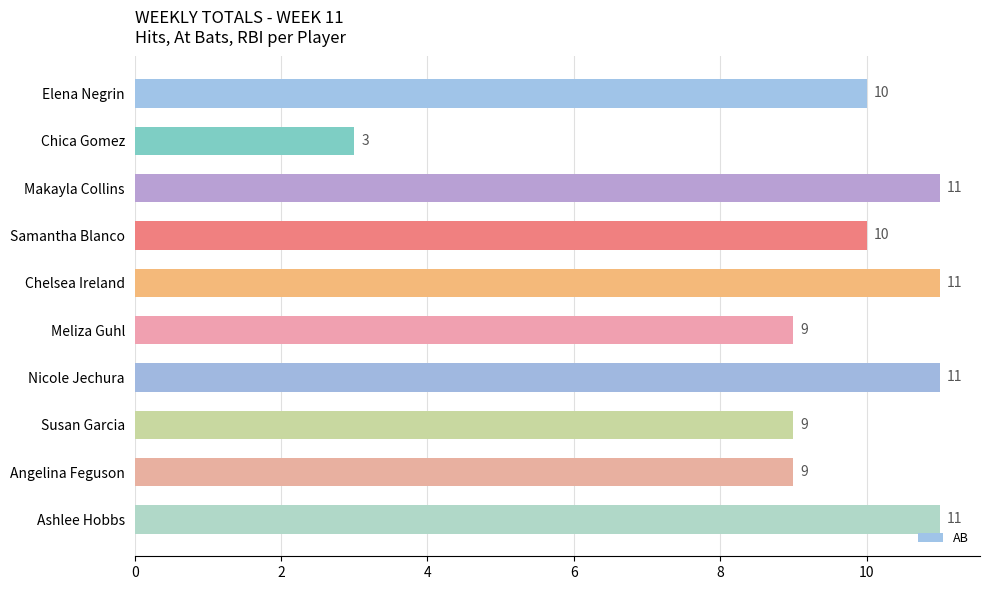

The value at Chica Gomez is 5. True or false?

False